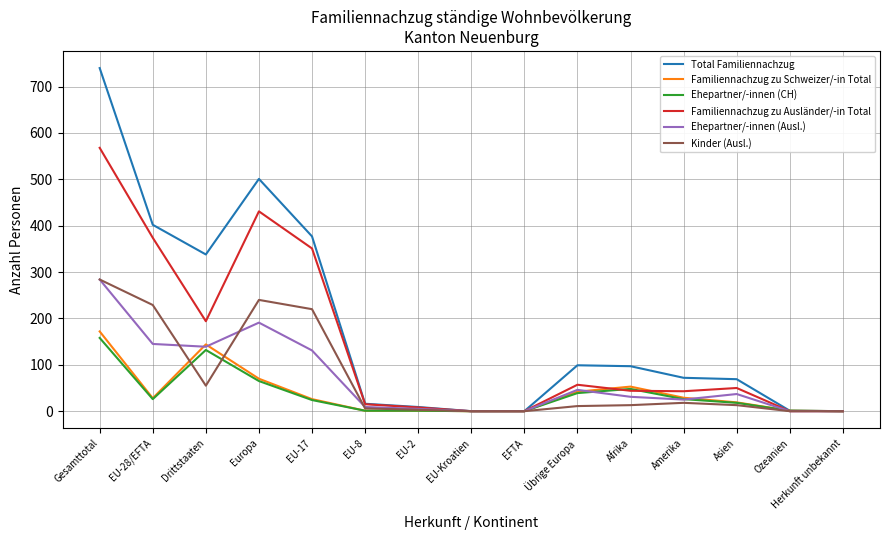

At which category is the sum across all series the highest?

Gesamttotal